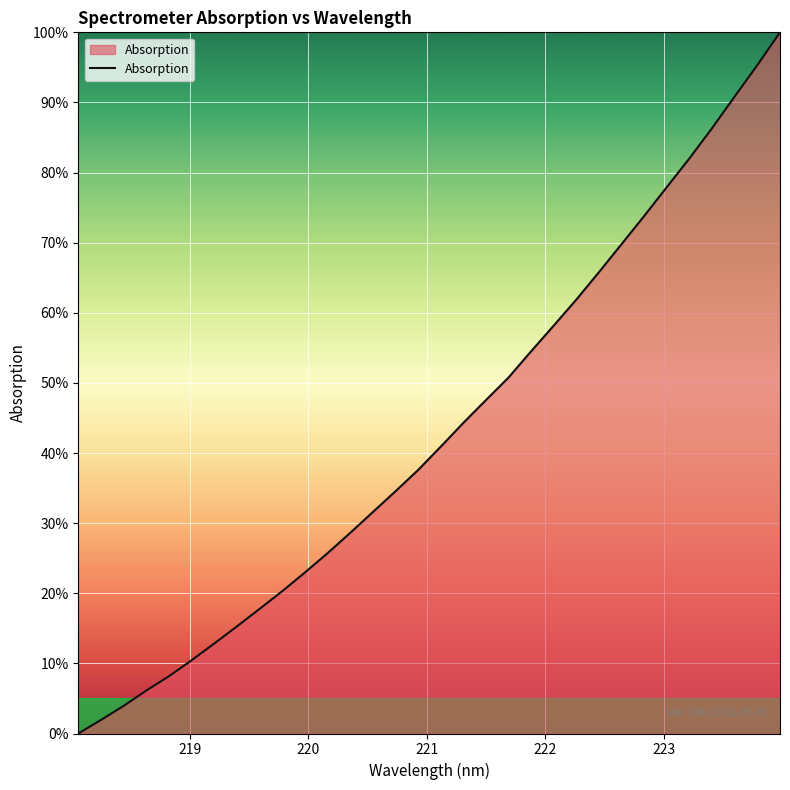

Does the chart display data point markers on the line(s)?

No